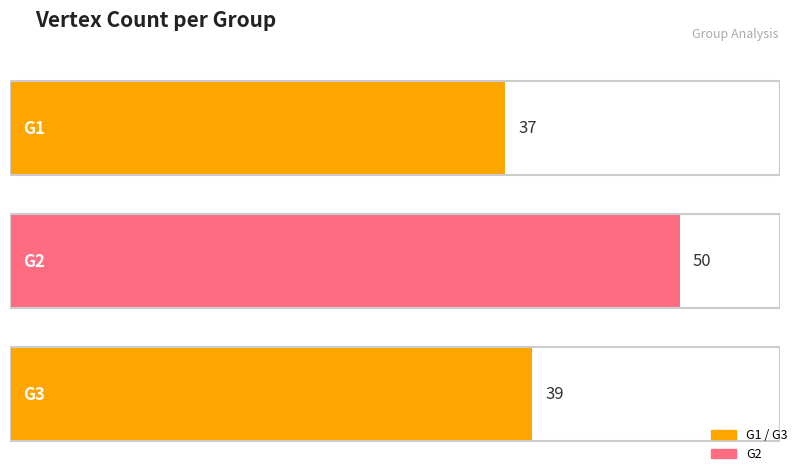

What is the difference between the values at G2 and G3?

11